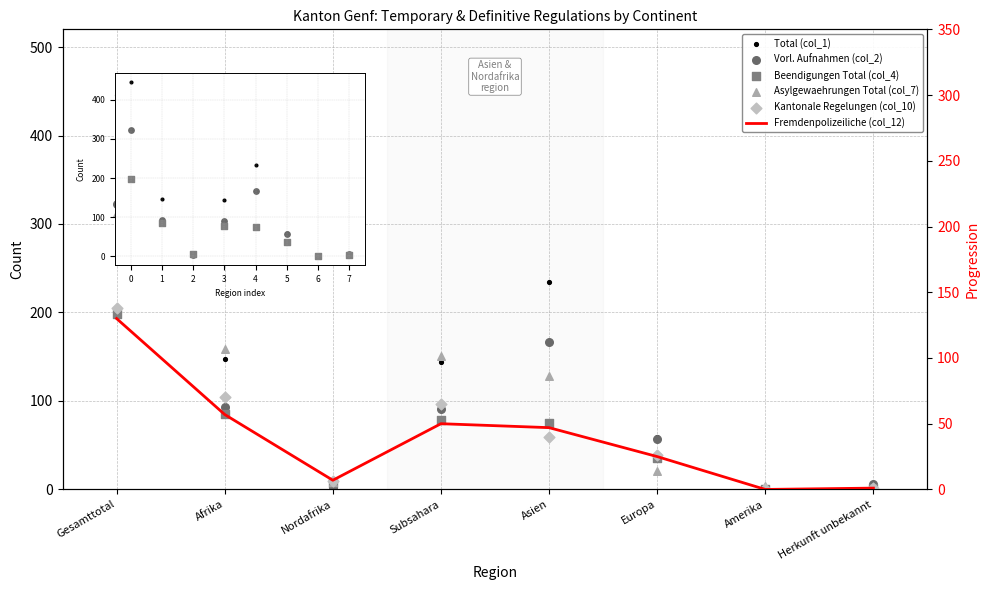

Which series has the widest spread of Y values?

Total (col_1)